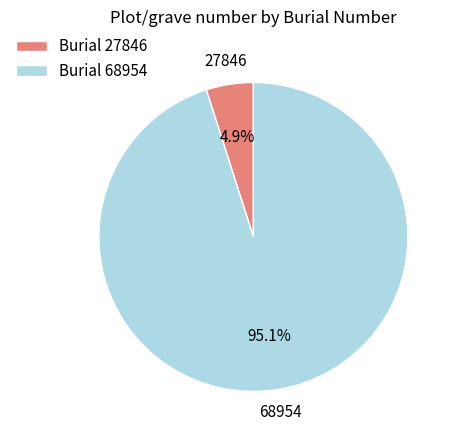

Which category has the smallest portion of the pie?

Burial 27846